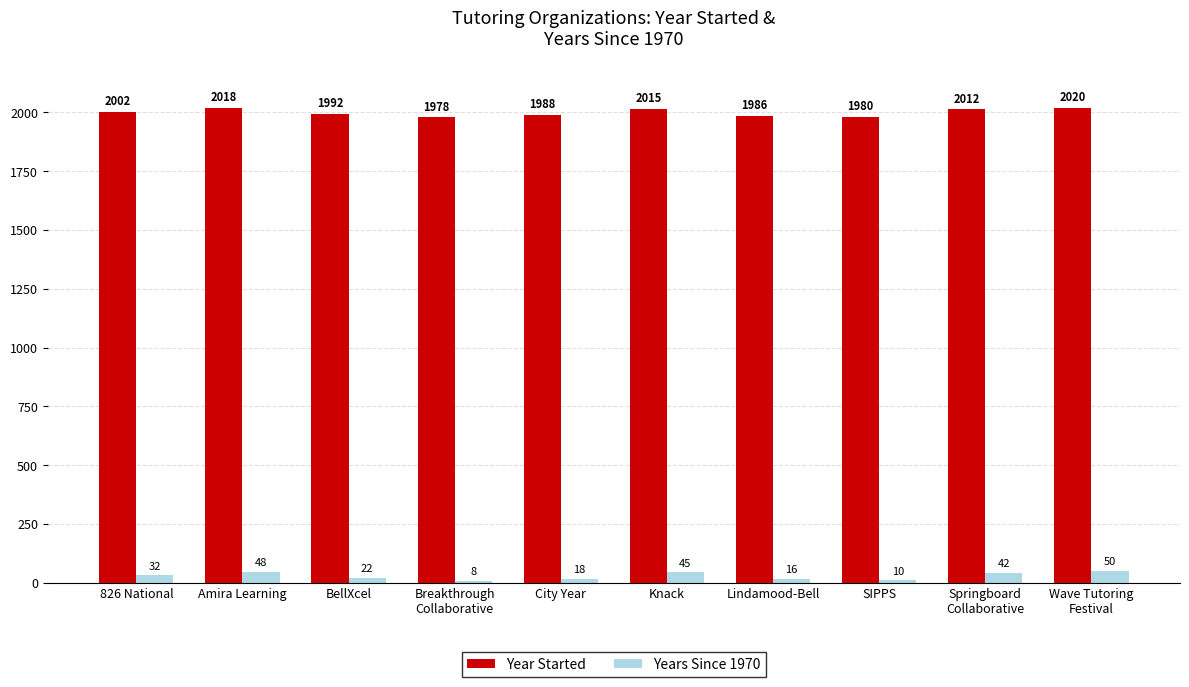

Reading left to right, extract all data points from this chart.

Year Started: 826 National=2002	Amira Learning=2018	BellXcel=1992	Breakthrough
Collaborative=1978	City Year=1988	Knack=2015	Lindamood-Bell=1986	SIPPS=1980	Springboard
Collaborative=2012	Wave Tutoring
Festival=2020
Years Since 1970: 826 National=32	Amira Learning=48	BellXcel=22	Breakthrough
Collaborative=8	City Year=18	Knack=45	Lindamood-Bell=16	SIPPS=10	Springboard
Collaborative=42	Wave Tutoring
Festival=50